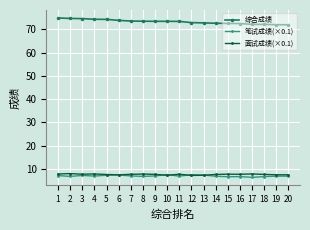

Read the 面试成绩(×0.1) value at 14.

7.6